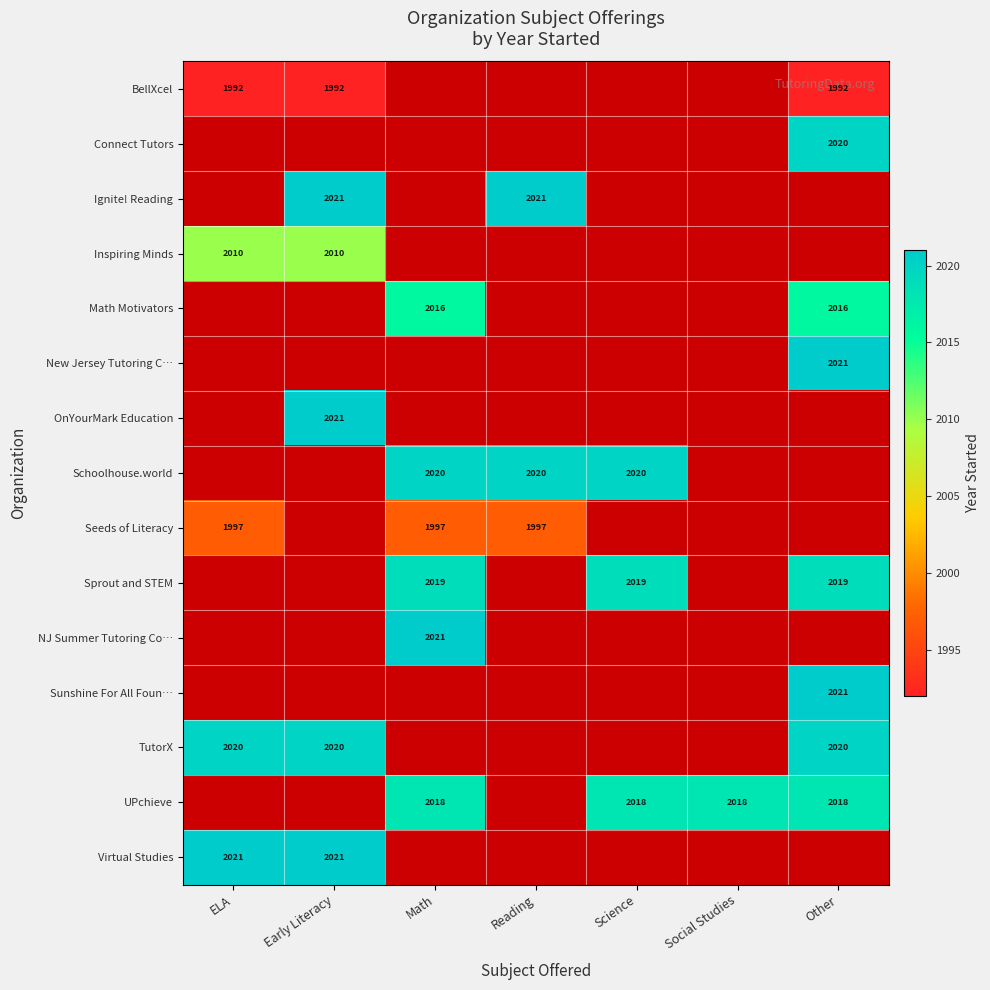

What is the minimum value shown in the chart?

1992.0